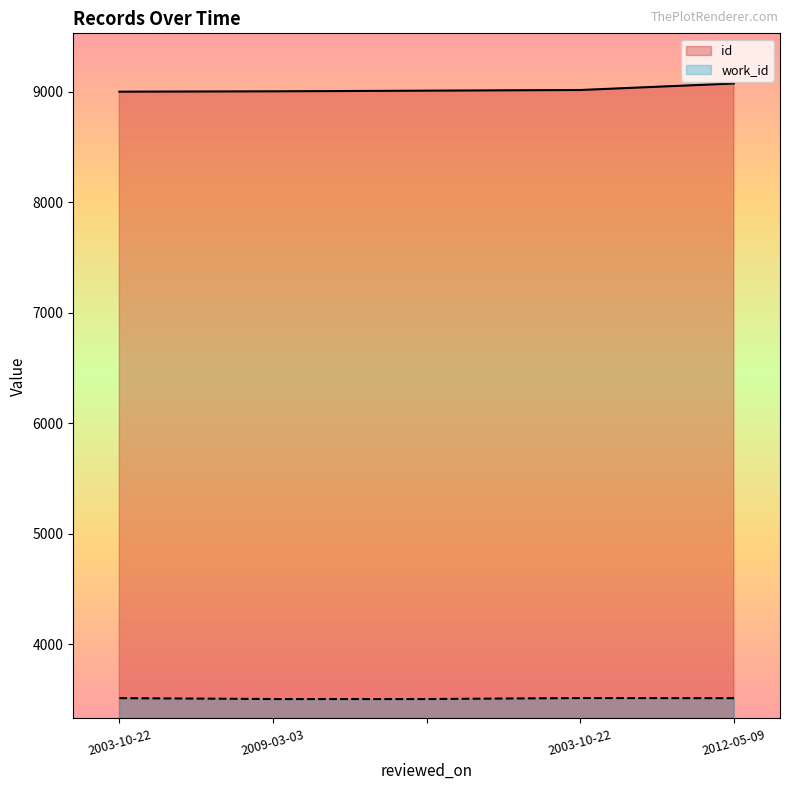

The id series shows 13116 at 2009-03-03. True or false?

False